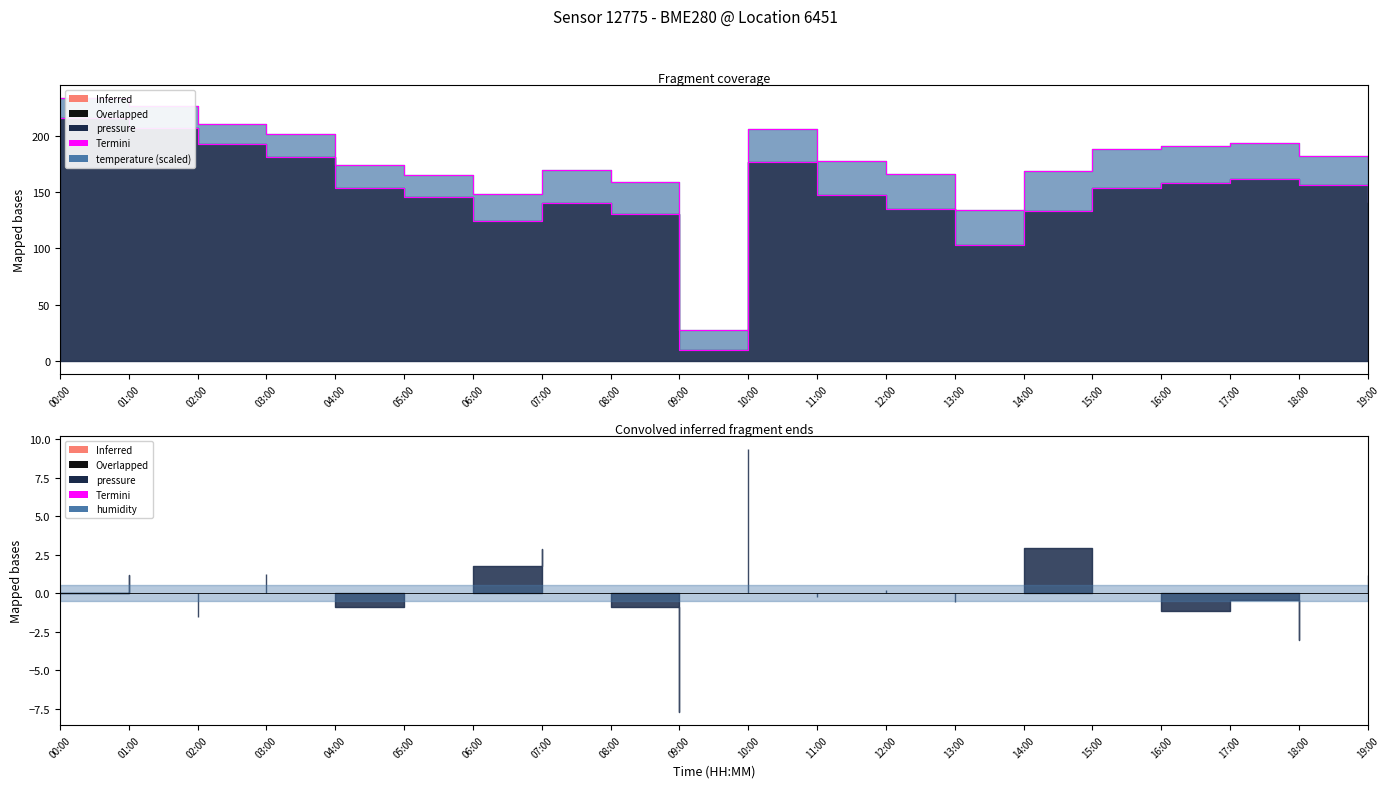

The chart shows a value of 153.2 at 15:00. True or false?

True